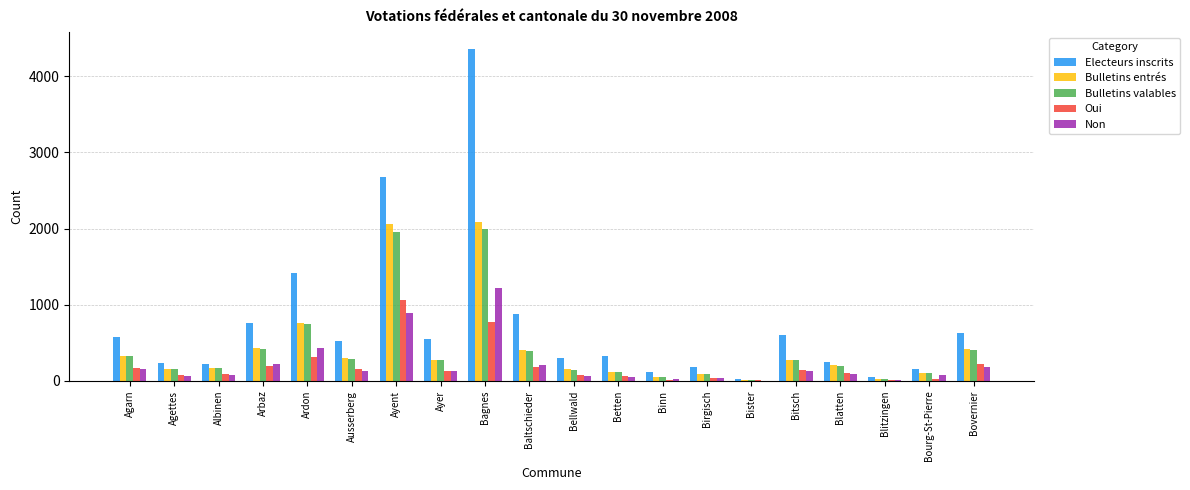

Count the number of categories in the chart.

20